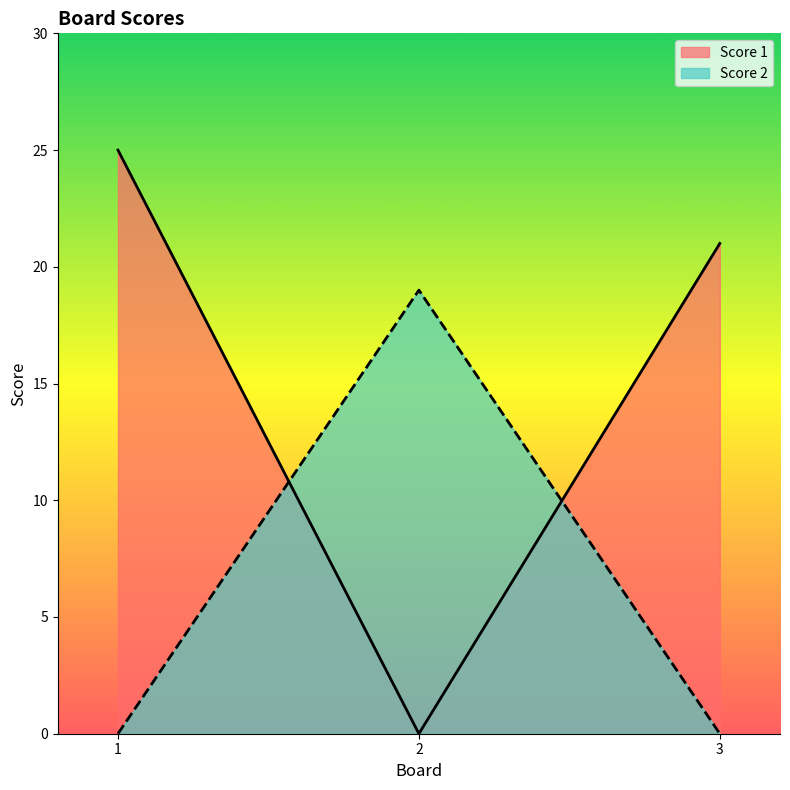

Is it true that Score 1 equals 25 at 1?

True